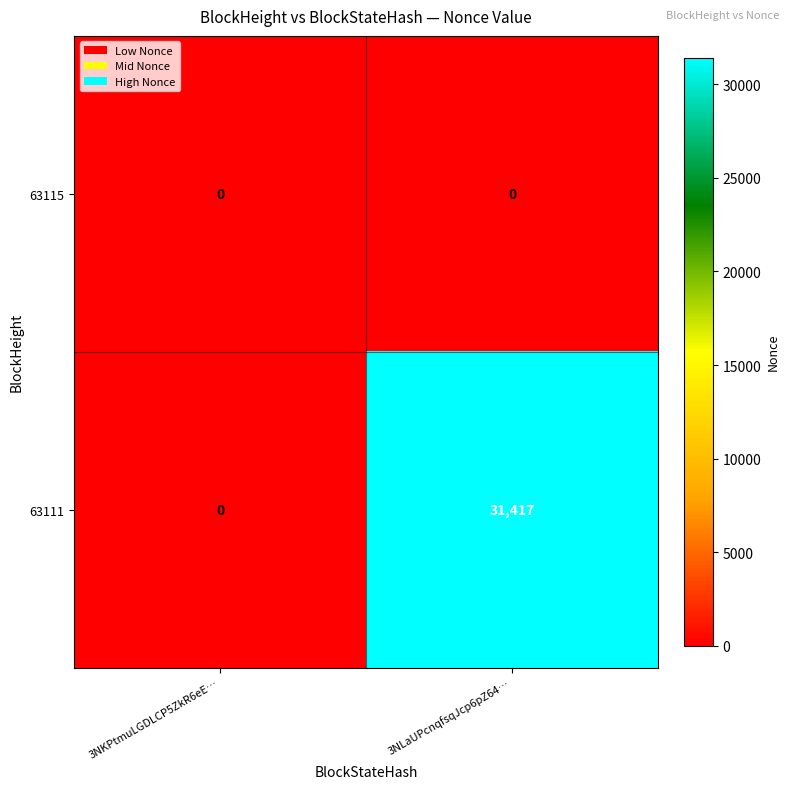

At which category does the chart reach its peak across all series?

3NLaUPcnqfsqJcp6pZ64…